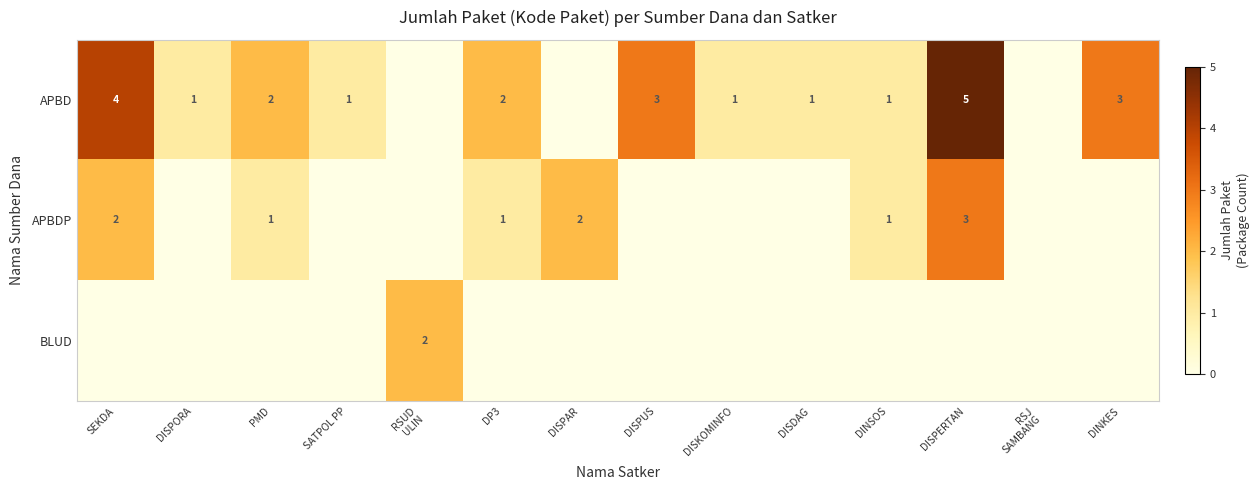

The APBD series shows 3 at DISPERTAN. True or false?

False